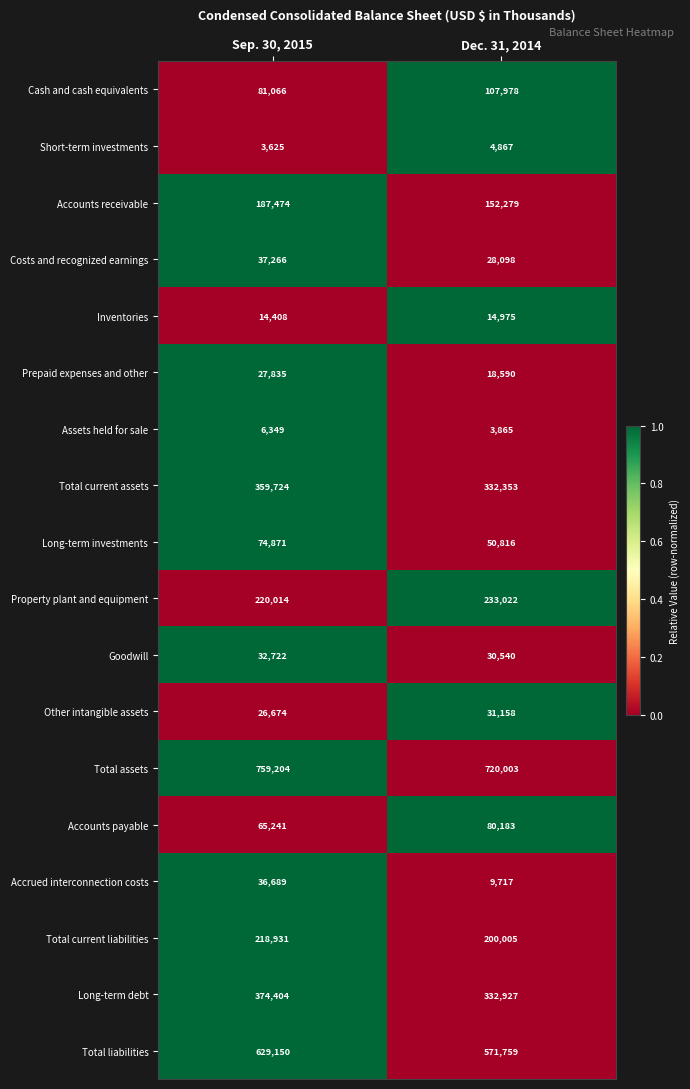

Which series has the widest spread of values?

Total liabilities